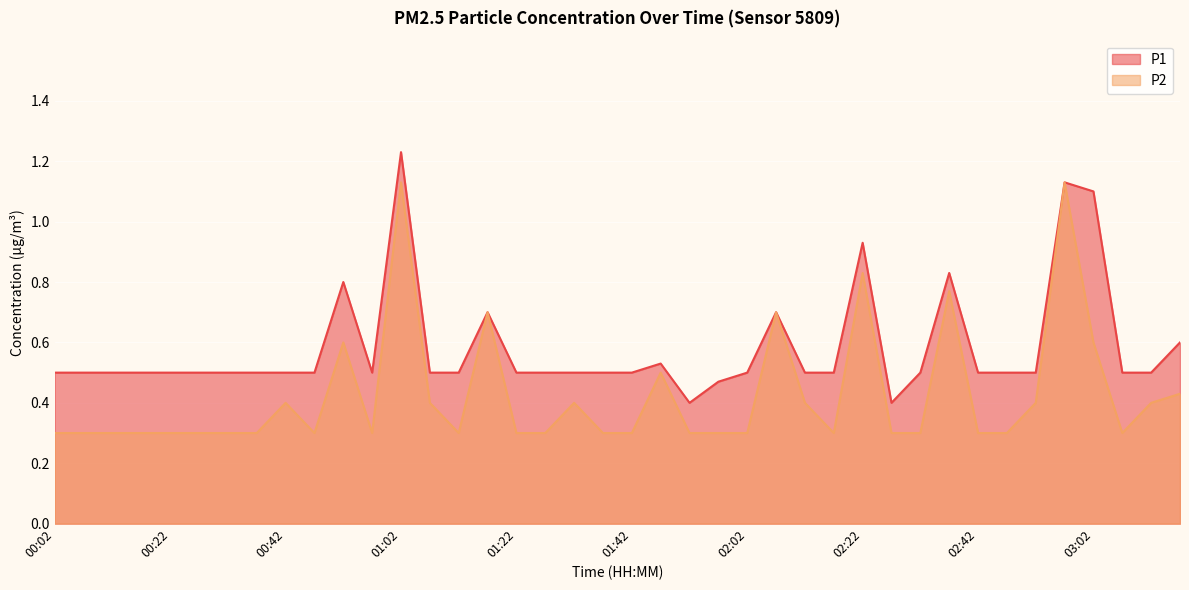

True or false: P2 and P1 cross at least once.

False